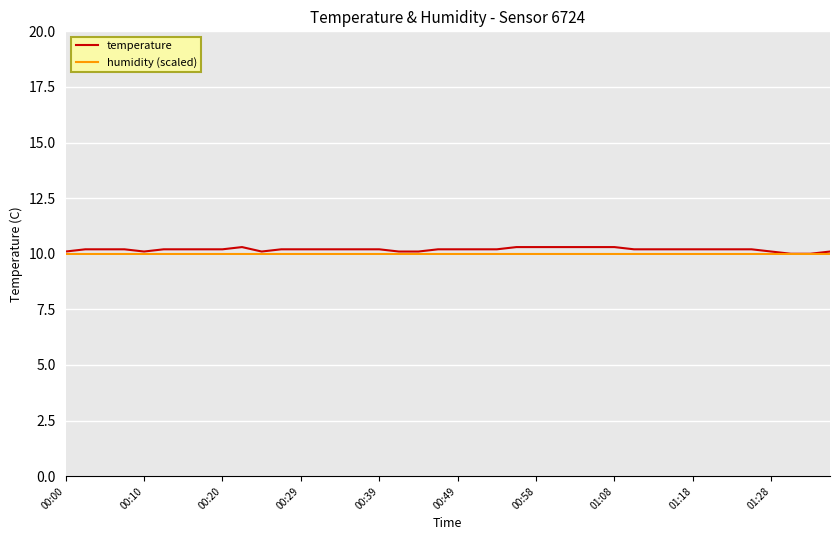

What is the lowest value of the humidity (scaled) series?

10.0